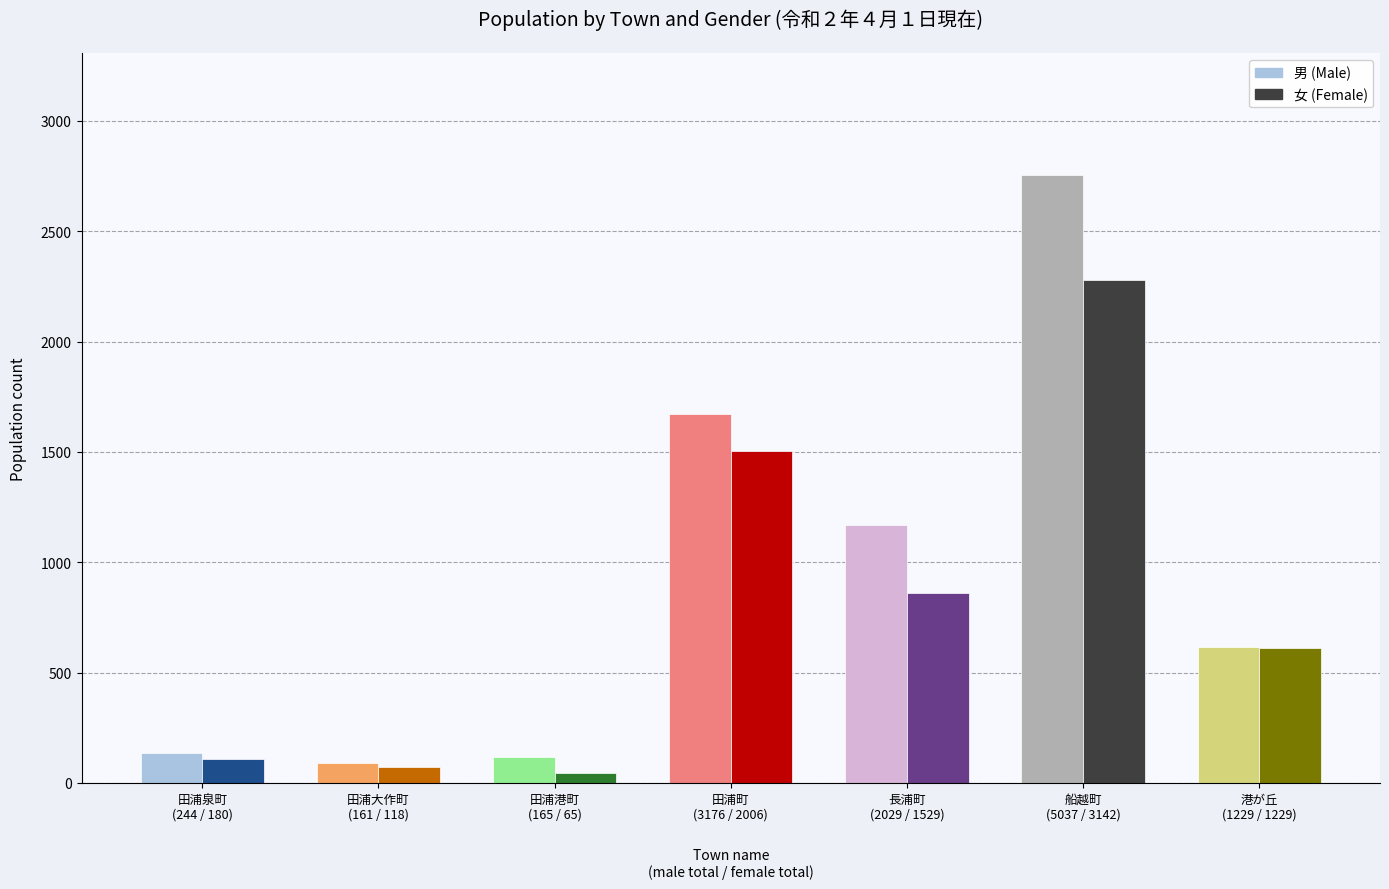

What is the minimum value for 女?

46